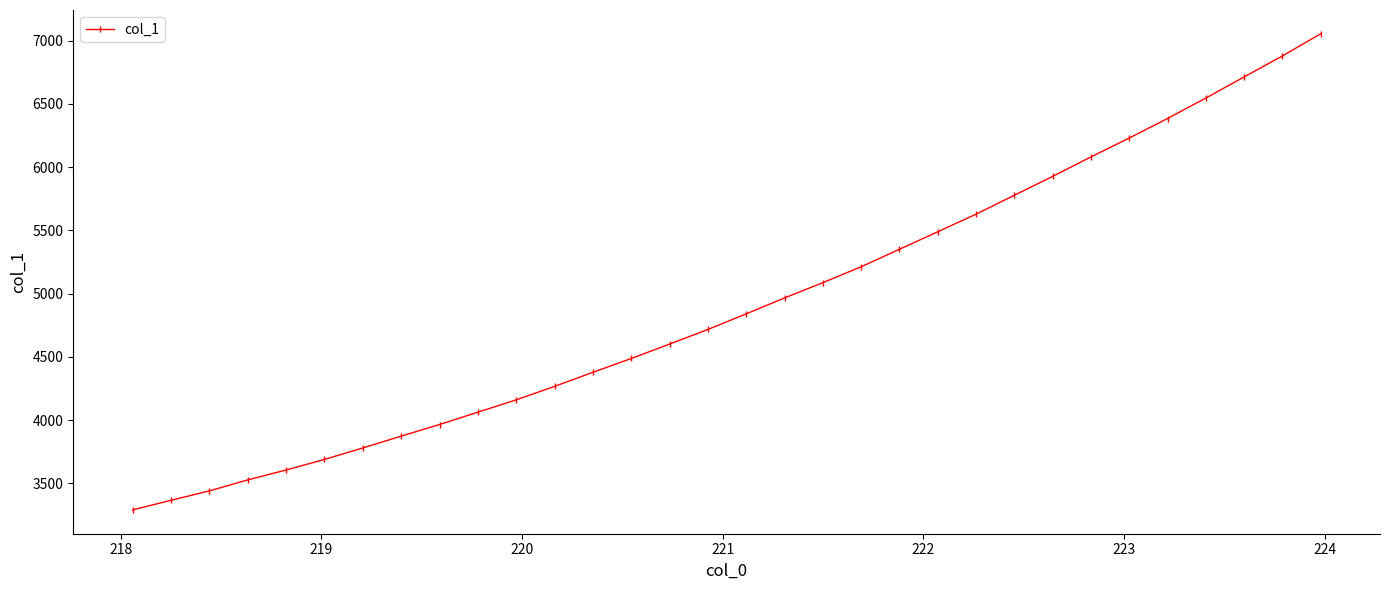

What is the value of the 8th point from the left?

3874.0